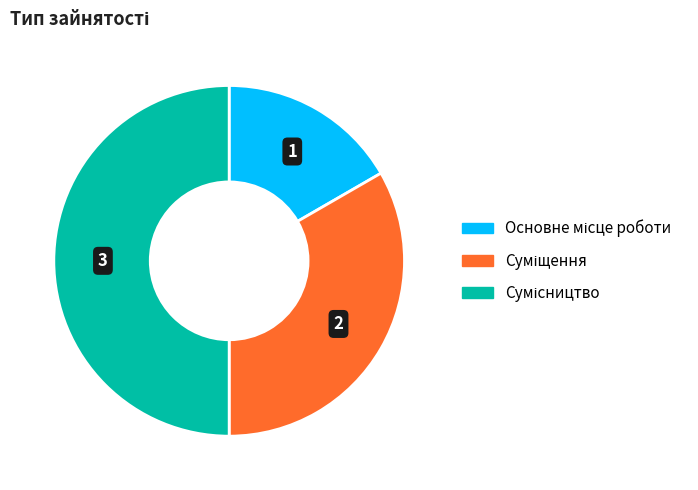

Is there any slice that represents more than half of the pie?

No